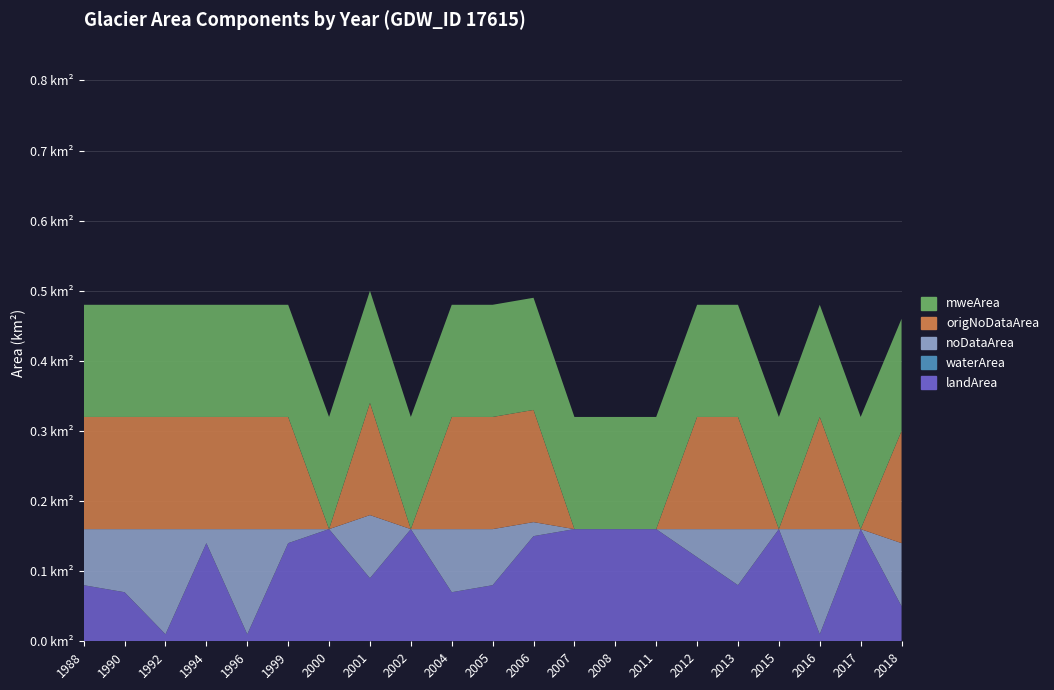

Reading left to right, extract all data points from this chart.

landArea: 1988=0.1	1990=0.1	1992=0.0	1994=0.1	1996=0.0	1999=0.1	2000=0.2	2001=0.1	2002=0.2	2004=0.1	2005=0.1	2006=0.1	2007=0.2	2008=0.2	2011=0.2	2012=0.1	2013=0.1	2015=0.2	2016=0.0	2017=0.2	2018=0.1
waterArea: 1988=0.0	1990=0.0	1992=0.0	1994=0.0	1996=0.0	1999=0.0	2000=0.0	2001=0.0	2002=0.0	2004=0.0	2005=0.0	2006=0.0	2007=0.0	2008=0.0	2011=0.0	2012=0.0	2013=0.0	2015=0.0	2016=0.0	2017=0.0	2018=0.0
noDataArea: 1988=0.1	1990=0.1	1992=0.1	1994=0.0	1996=0.1	1999=0.0	2000=0.0	2001=0.1	2002=0.0	2004=0.1	2005=0.1	2006=0.0	2007=0.0	2008=0.0	2011=0.0	2012=0.0	2013=0.1	2015=0.0	2016=0.1	2017=0.0	2018=0.1
origNoDataArea: 1988=0.2	1990=0.2	1992=0.2	1994=0.2	1996=0.2	1999=0.2	2000=0.0	2001=0.2	2002=0.0	2004=0.2	2005=0.2	2006=0.2	2007=0.0	2008=0.0	2011=0.0	2012=0.2	2013=0.2	2015=0.0	2016=0.2	2017=0.0	2018=0.2
mweArea: 1988=0.2	1990=0.2	1992=0.2	1994=0.2	1996=0.2	1999=0.2	2000=0.2	2001=0.2	2002=0.2	2004=0.2	2005=0.2	2006=0.2	2007=0.2	2008=0.2	2011=0.2	2012=0.2	2013=0.2	2015=0.2	2016=0.2	2017=0.2	2018=0.2